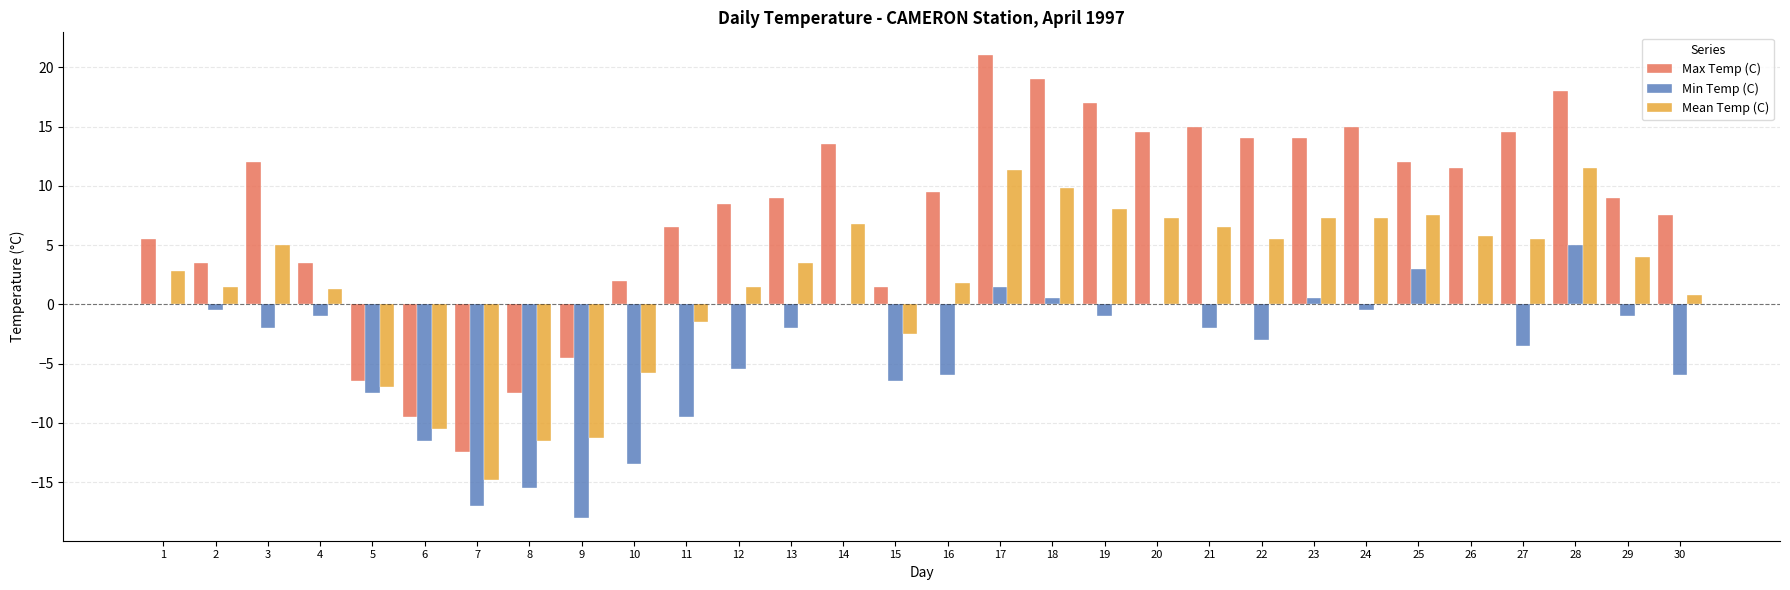

Which series changed the most between 5 and 8?

Min Temp (C)